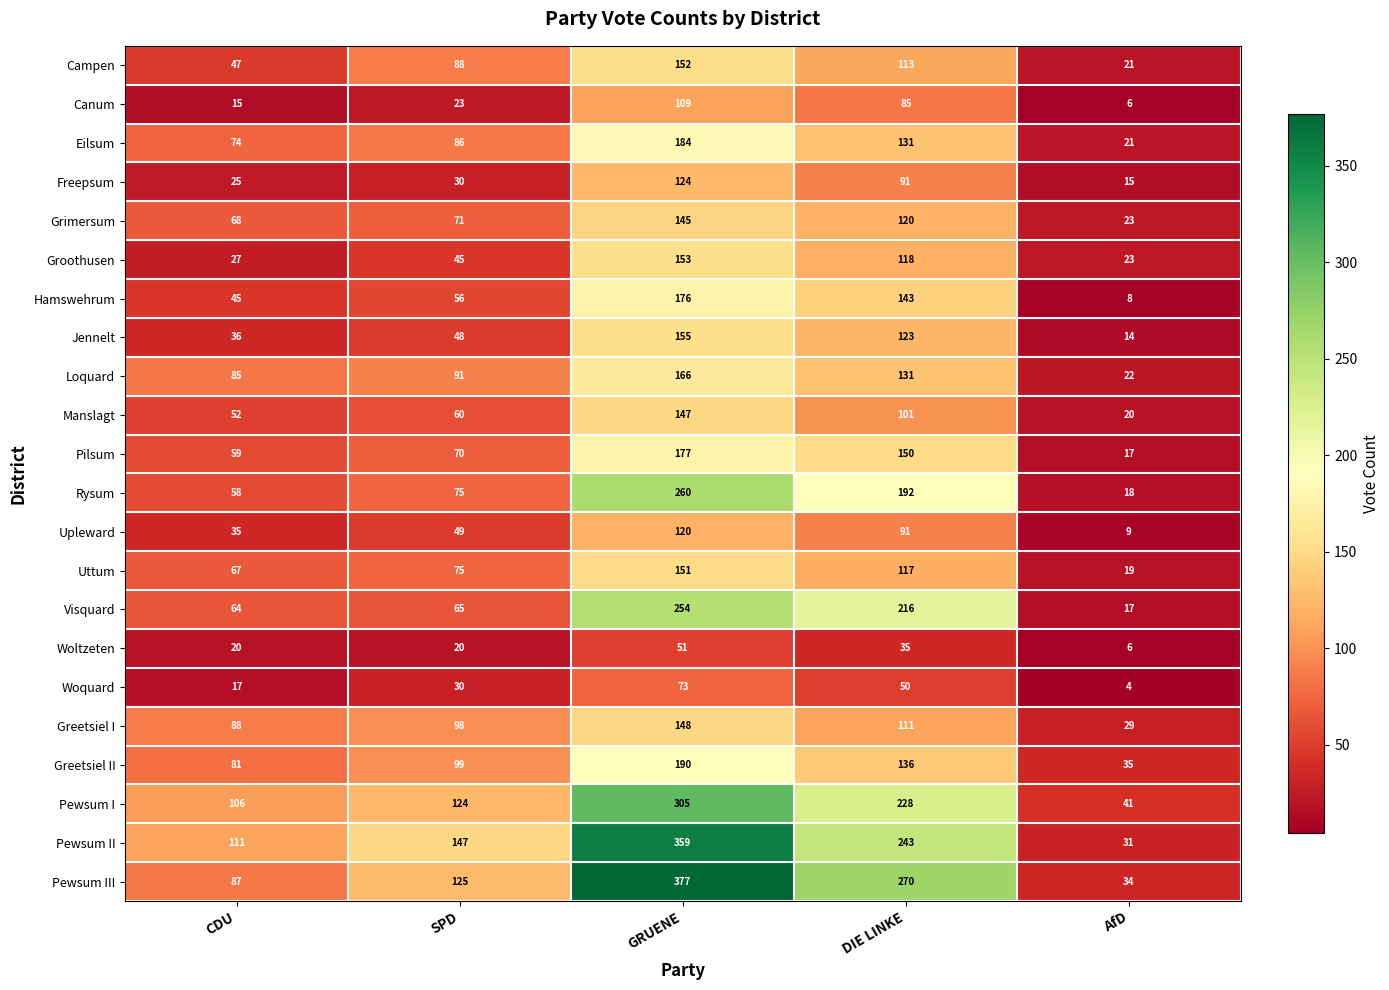

Is it true that Loquard equals 148 at CDU?

False